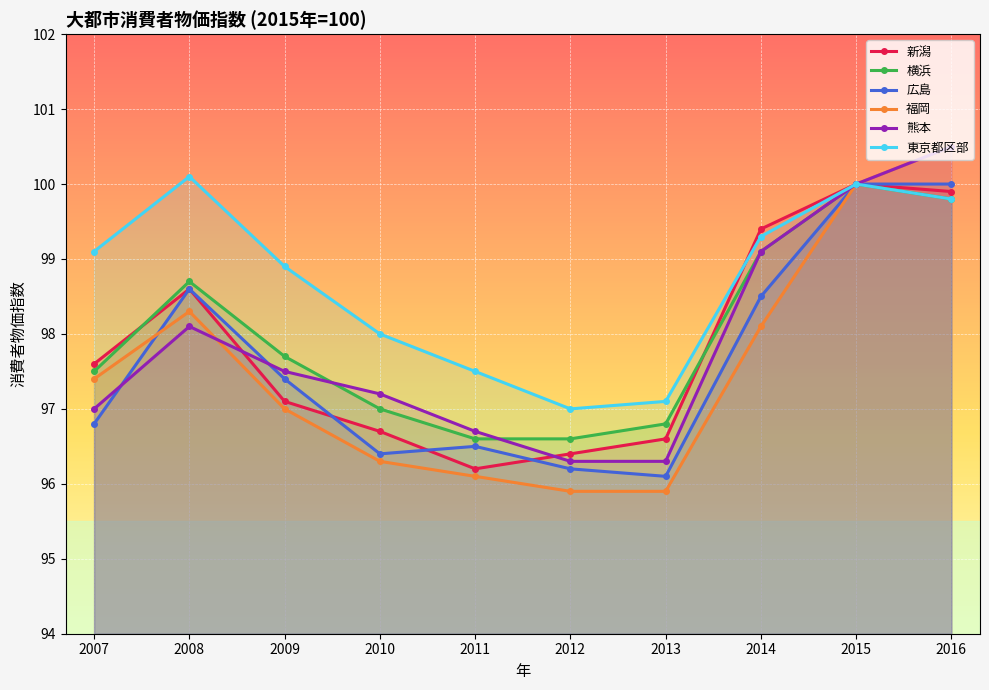

Which has a higher value, 2014 or 2009?

2014